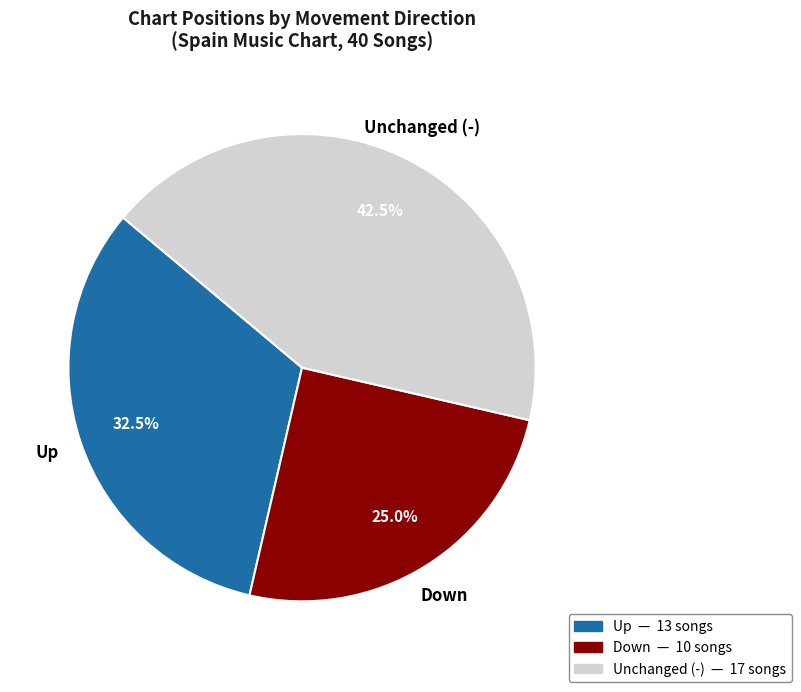

Is there a majority slice in this chart?

No